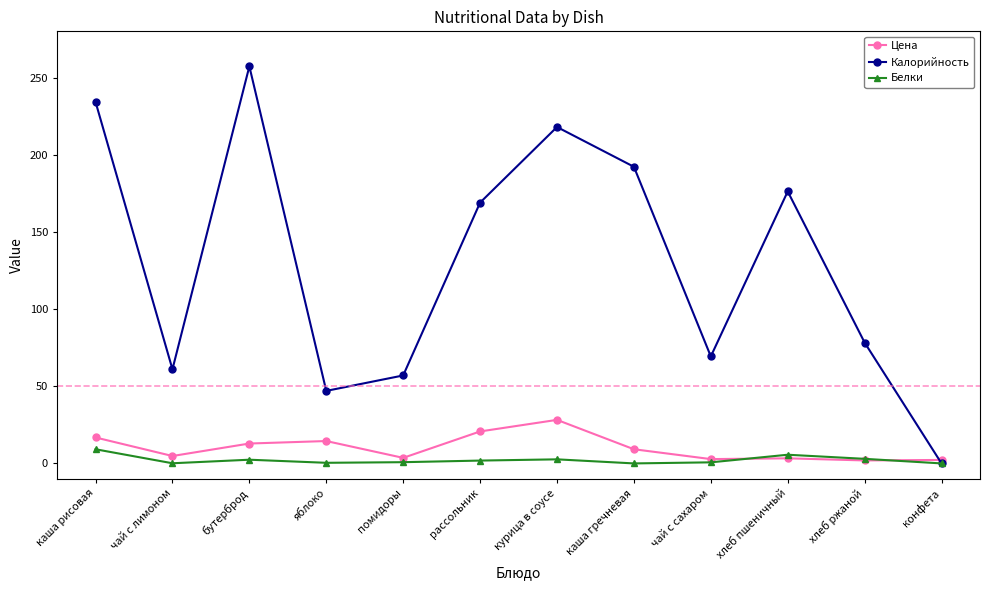

What is the sum of the Белки values at рассольник and чай с лимоном?

1.9